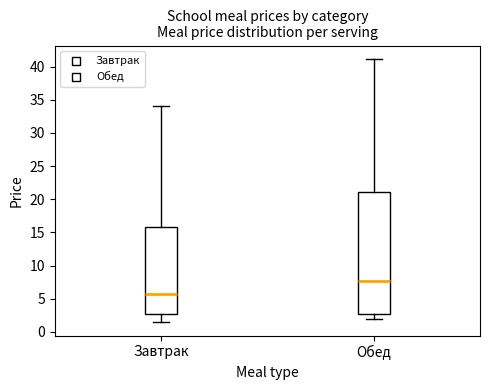

Which box is the tallest, from its lower edge to its upper edge?

Обед